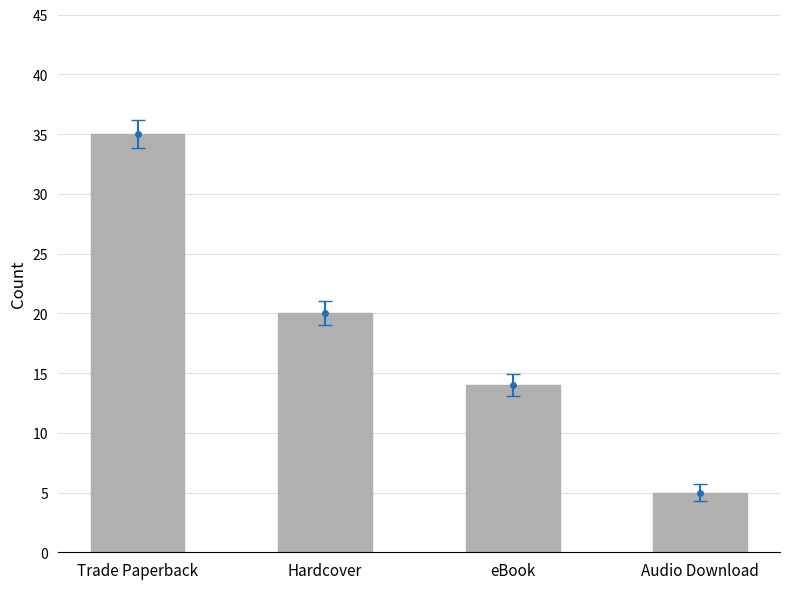

Which category has the highest value across all series?

Trade Paperback